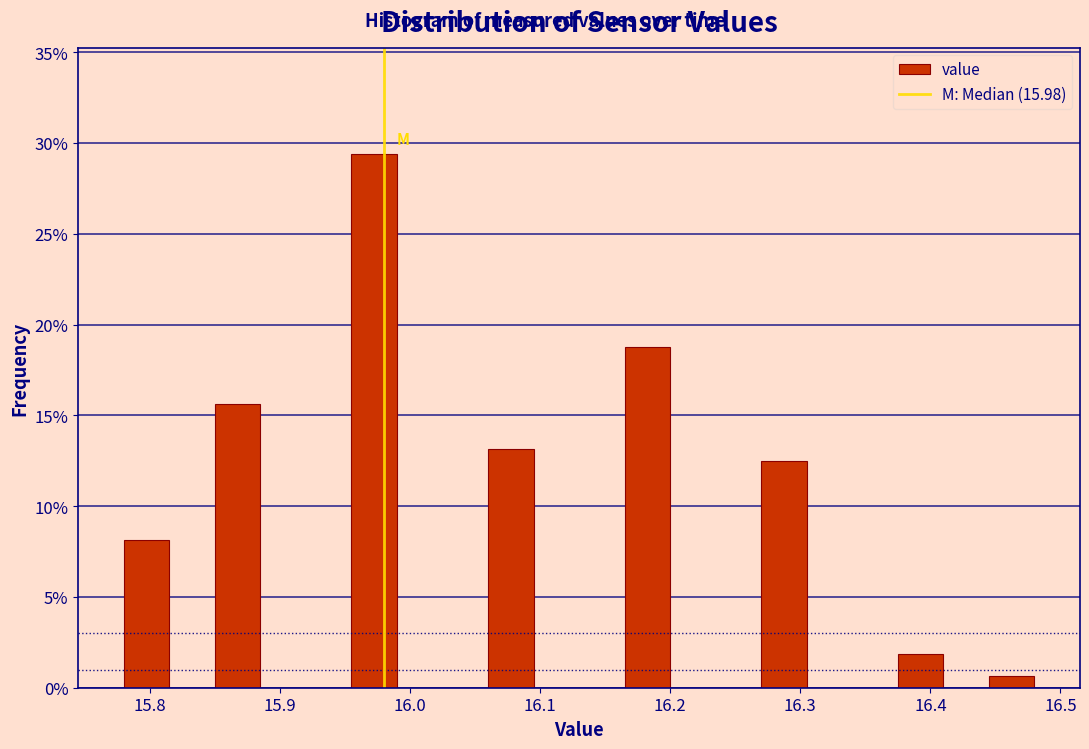

Around what value on the x-axis is the tallest bar? Give the approximate position of its centre, as read against the axis.

15.97